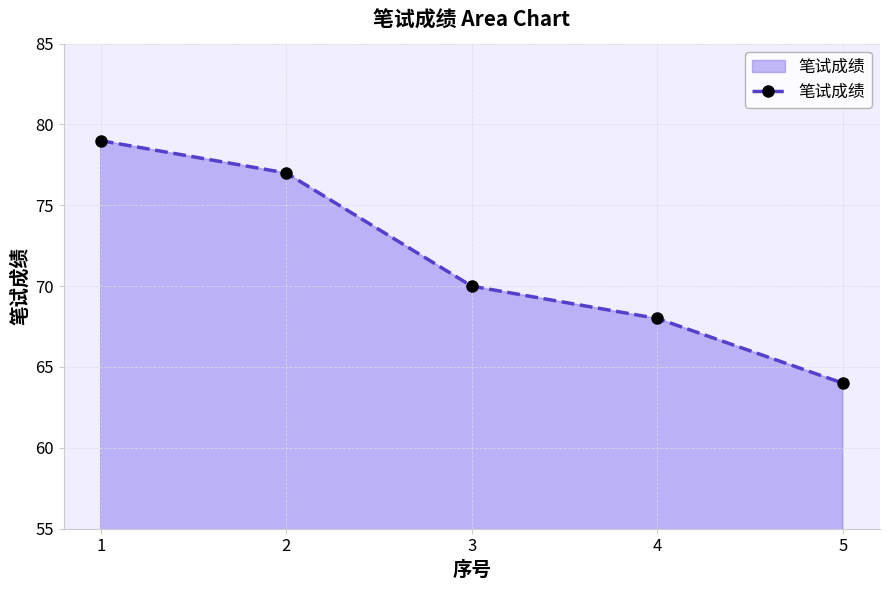

Approximately how many times larger is the value at 2 compared to 4?

1.1